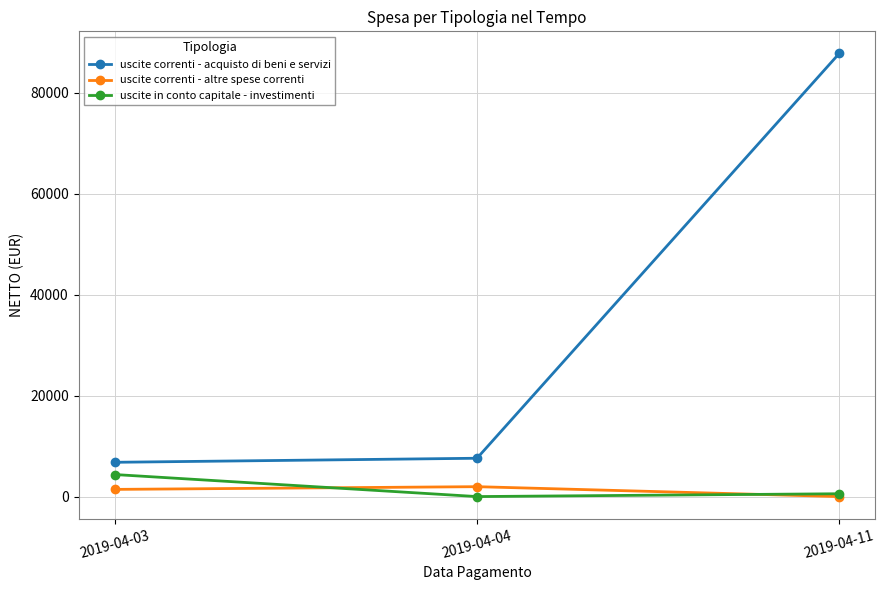

Is this an area chart (filled region under the line)?

No